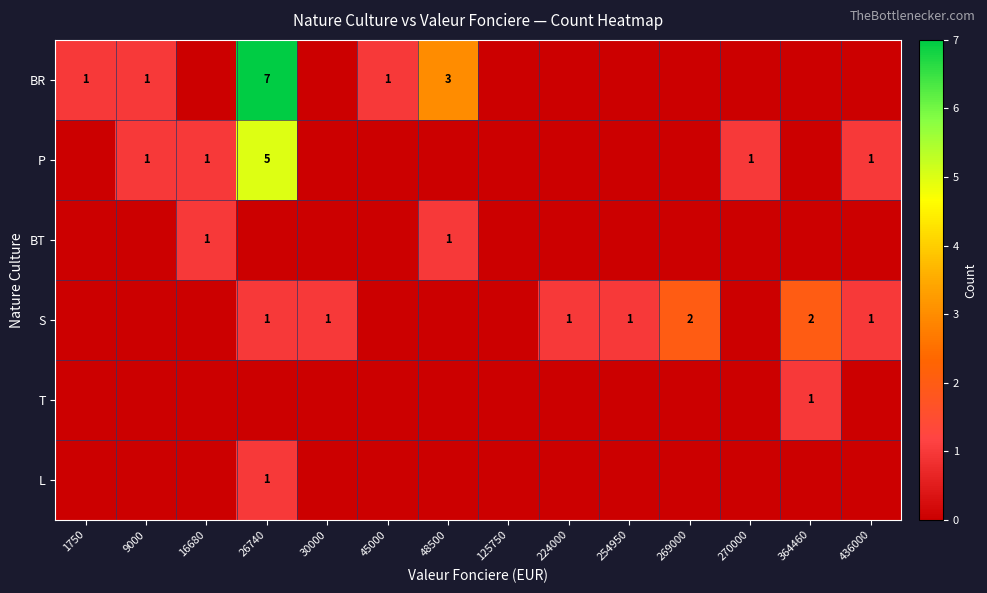

The S series shows 1 at 436000. True or false?

True